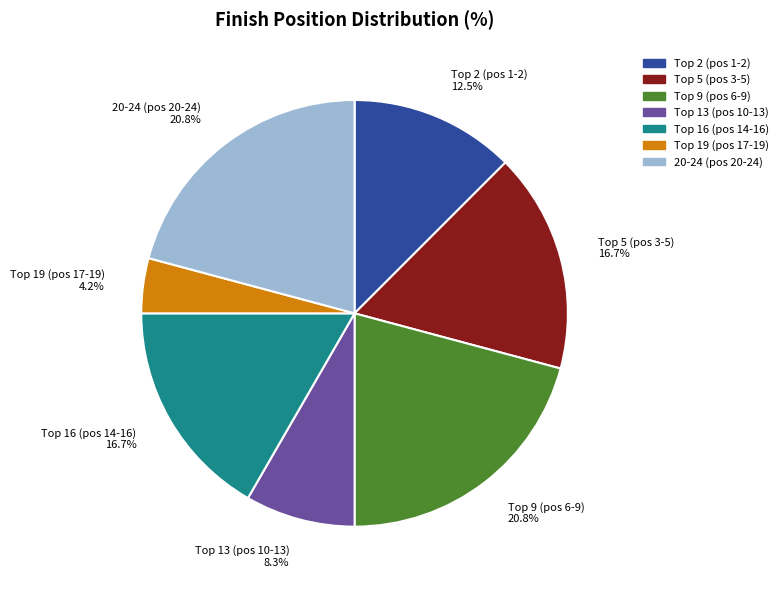

Is there any slice that represents more than half of the pie?

No